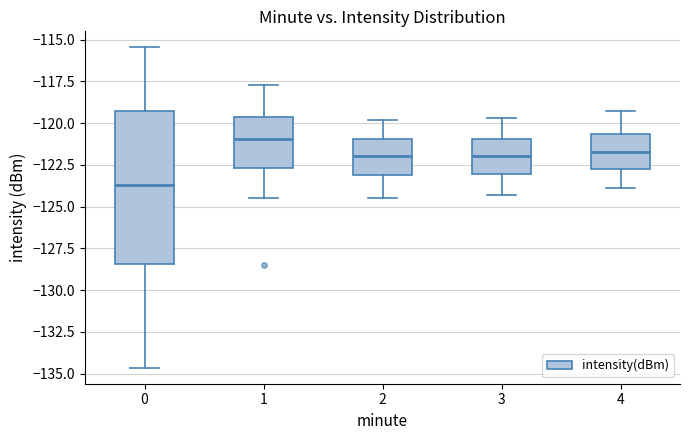

Which box has the highest median line?

1